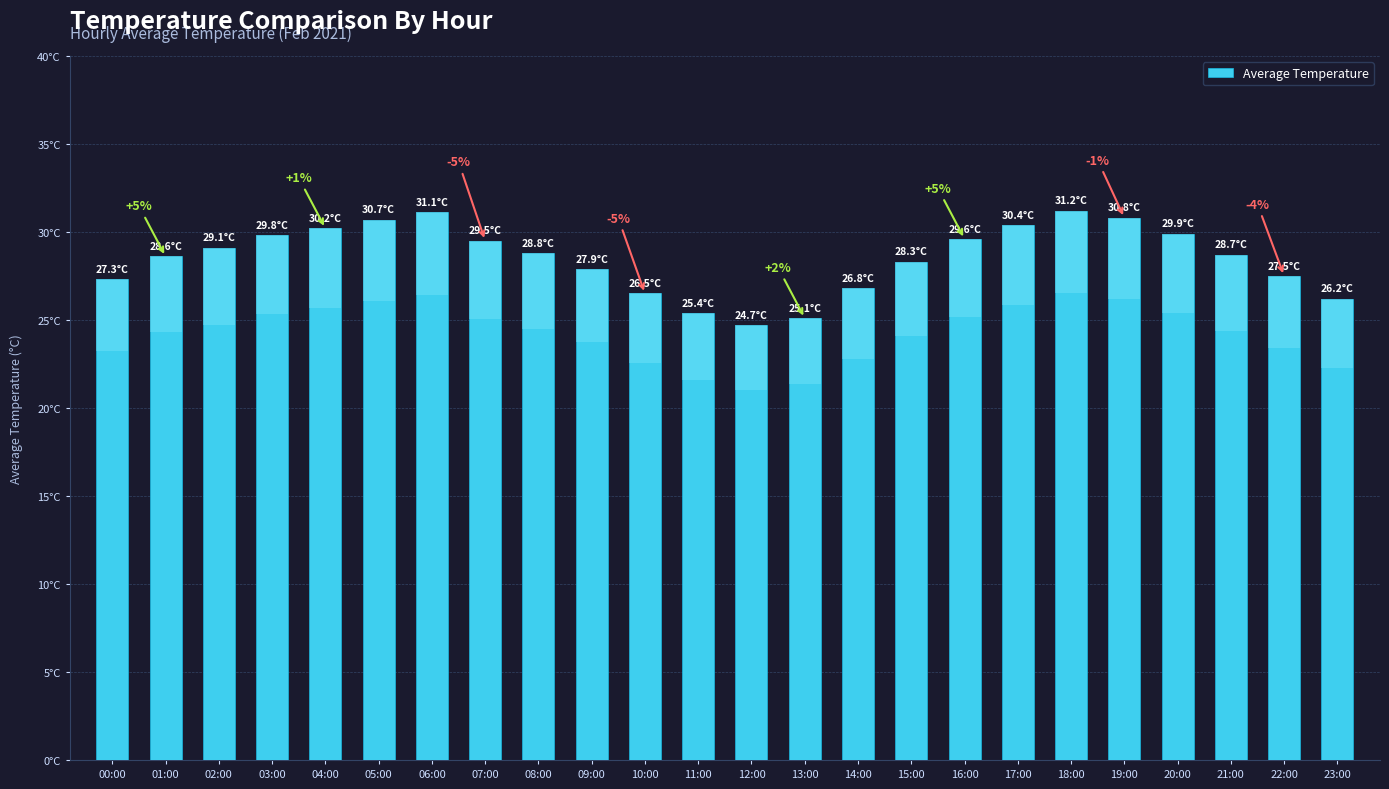

At which label does the data first exceed 28?

01:00